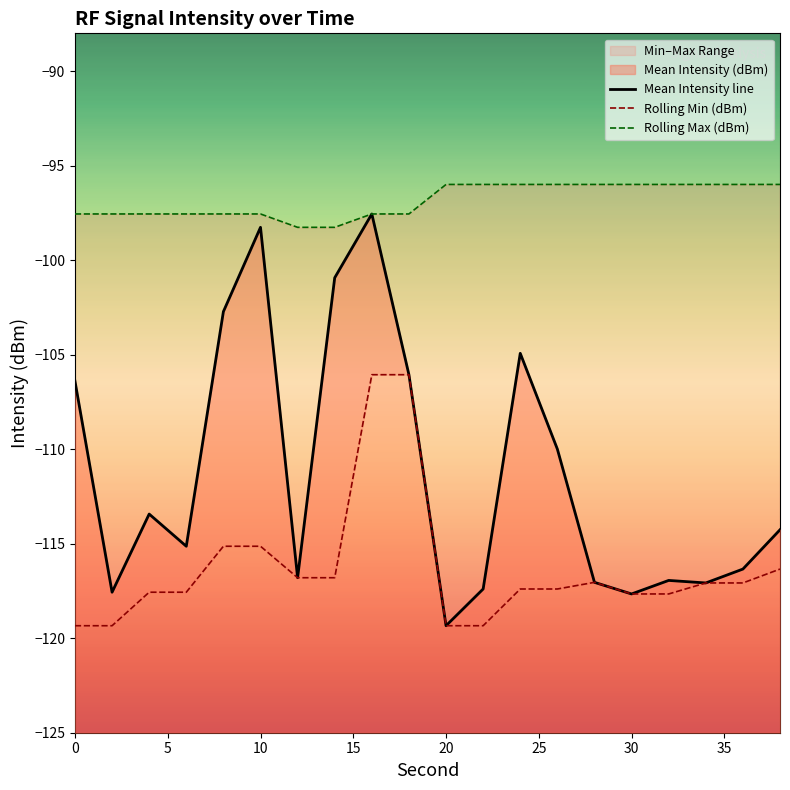

True or false: Mean Intensity line and Rolling Min (dBm) cross at least once.

False